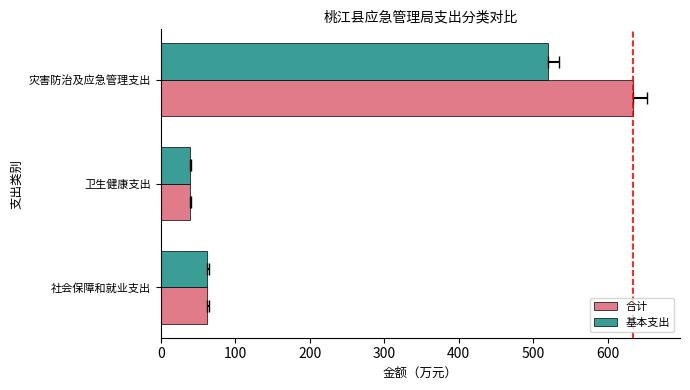

The value of 基本支出 at 卫生健康支出 is 54.8. True or false?

False